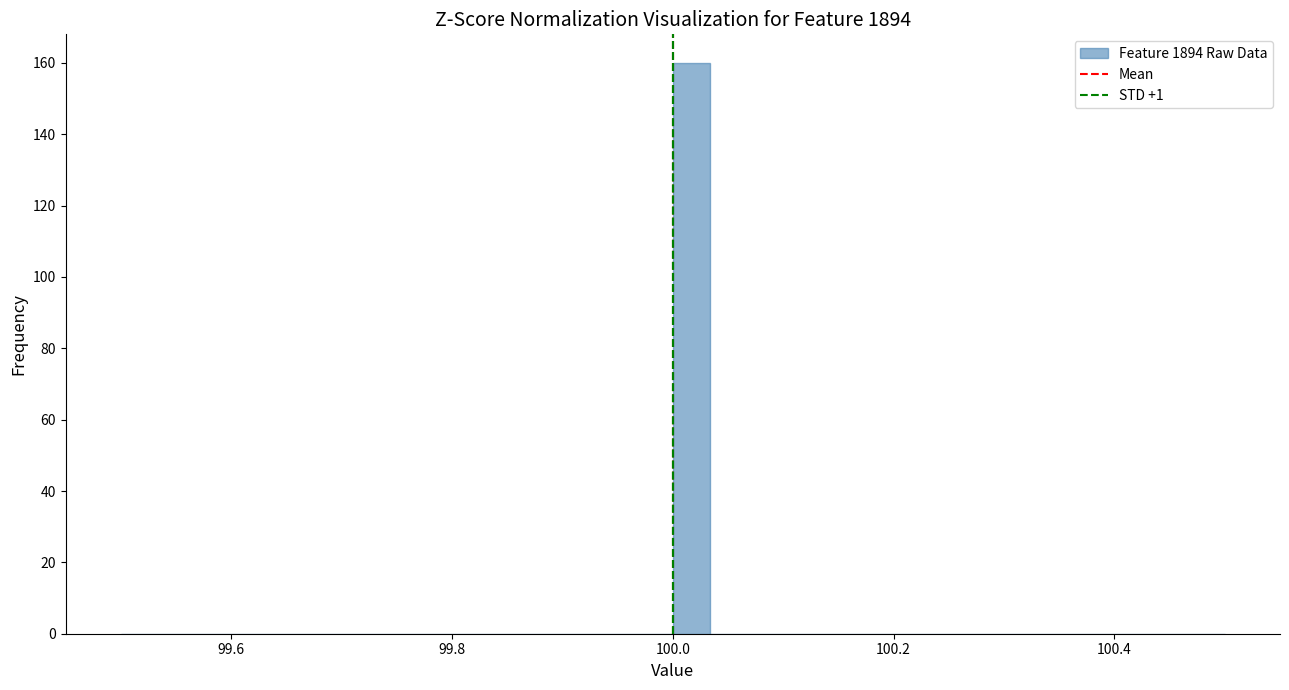

Around what value on the x-axis is the tallest bar? Give the approximate position of its centre, as read against the axis.

100.02